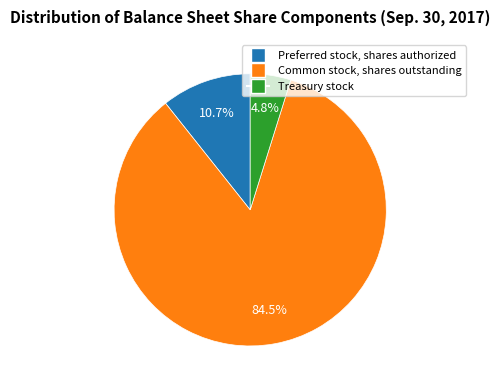

Combined, what portion of the pie is Common stock, shares outstanding and Treasury stock?

89.3%